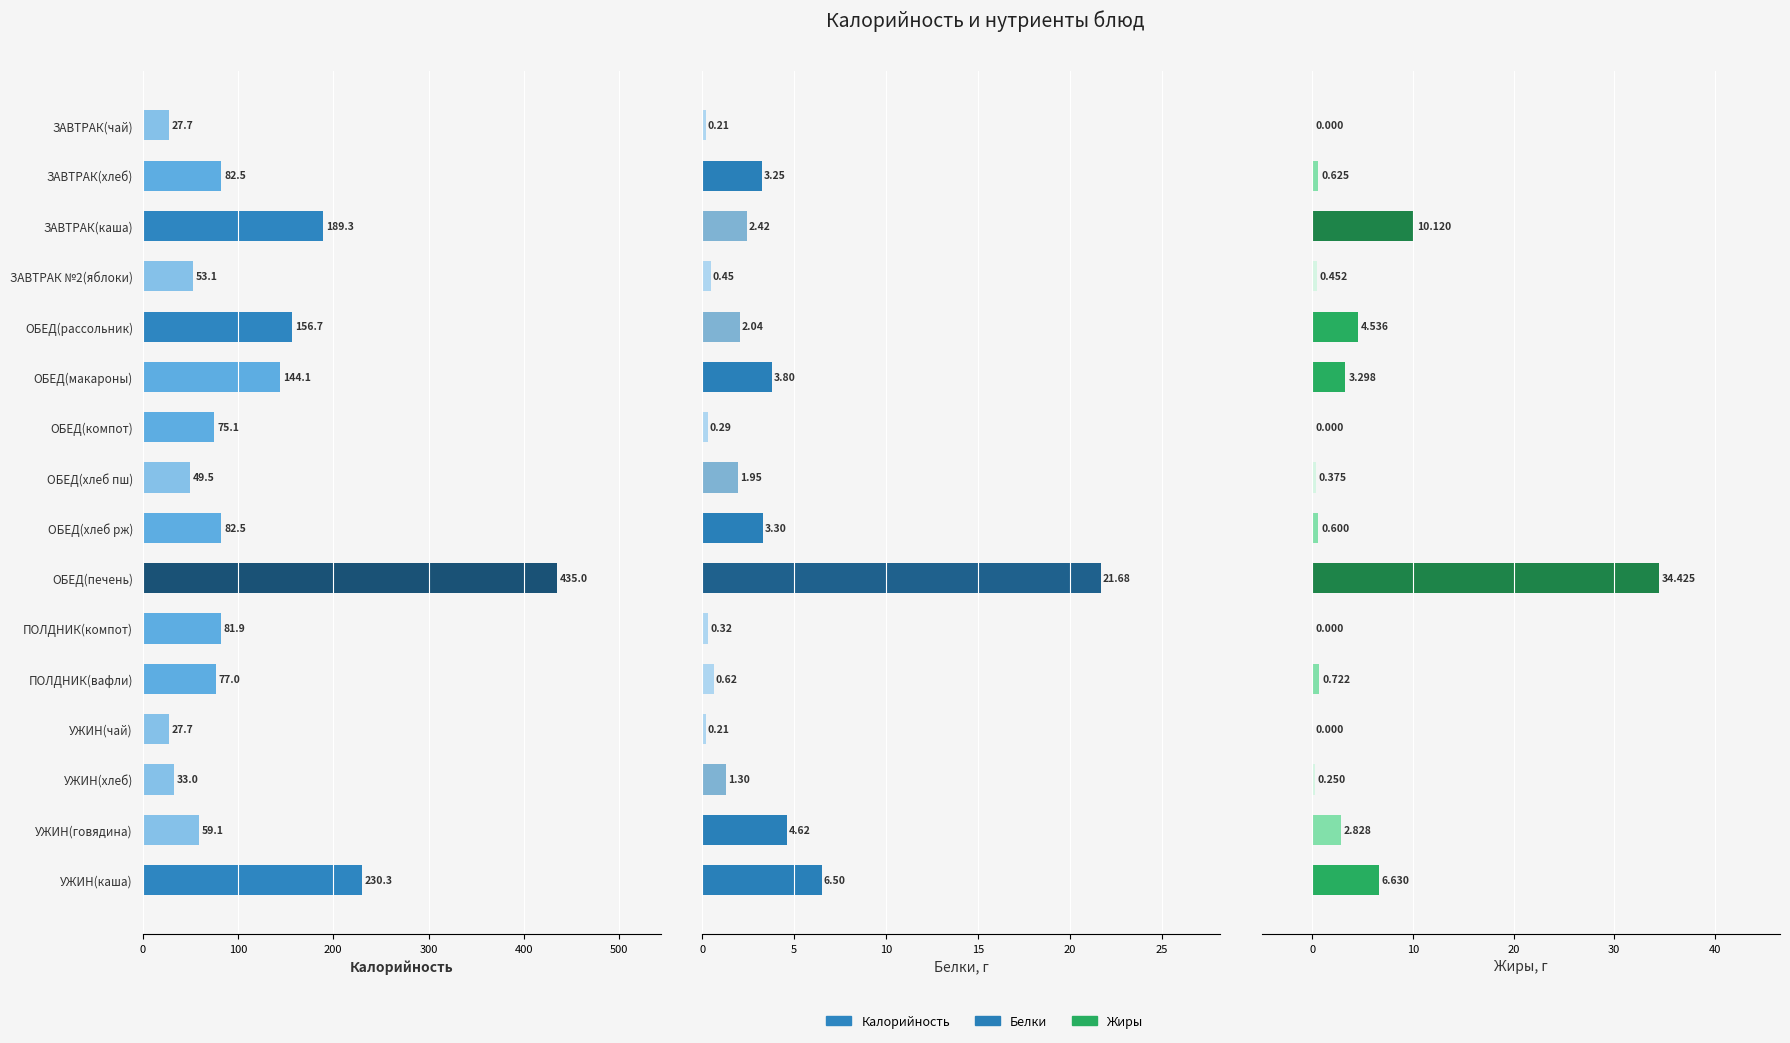

What is the maximum value shown in the chart?

435.0